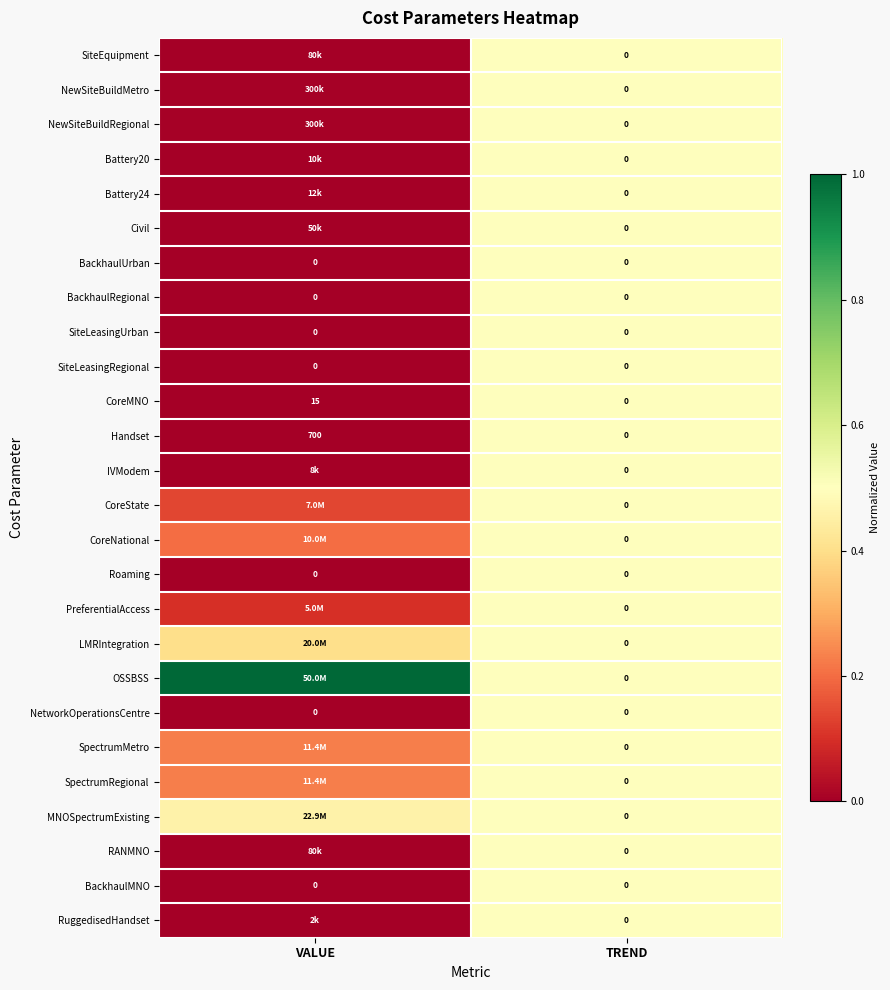

Is the value of SpectrumMetro at TREND greater than the value of Handset at VALUE?

No